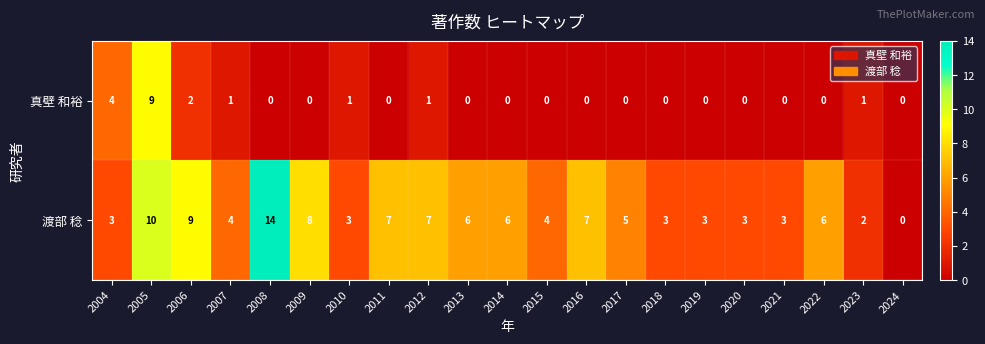

At which category is the sum across all series the highest?

2005